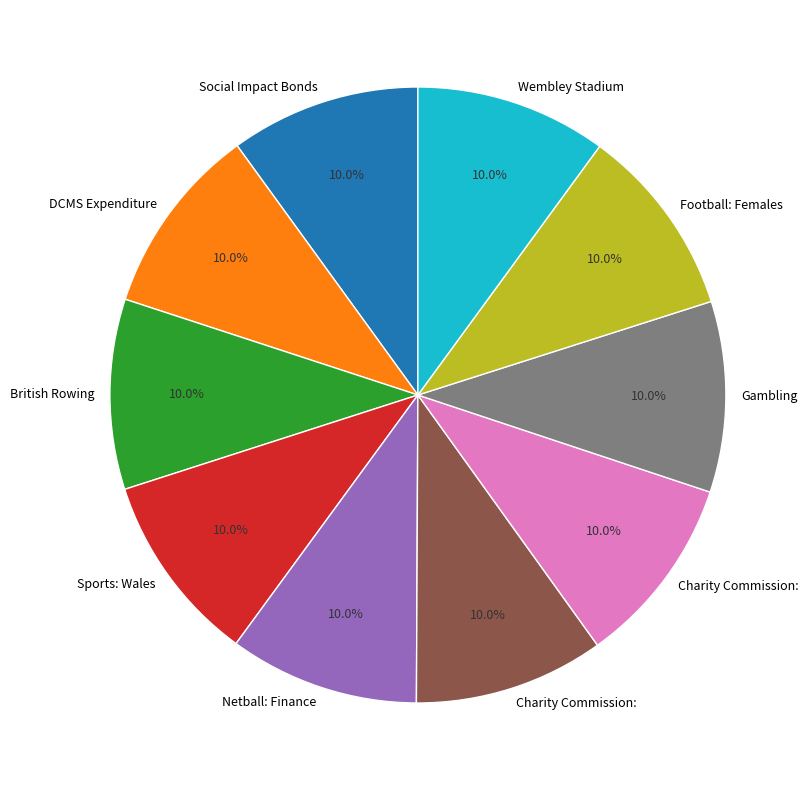

Is there a majority slice in this chart?

No